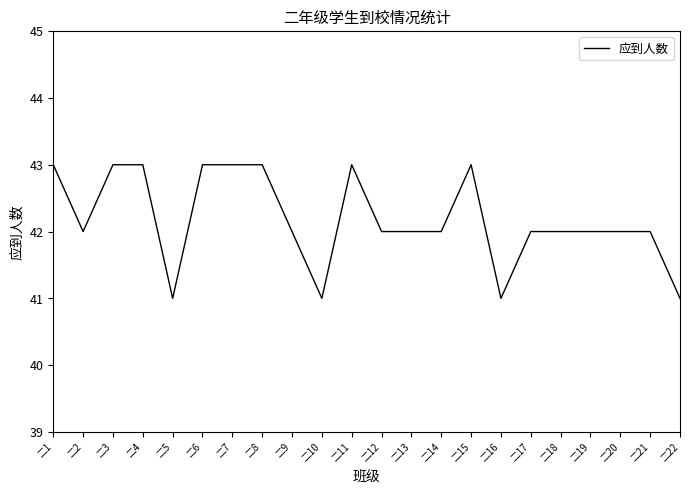

What is the ratio of the value at 二7 to the value at 二18?

1.0